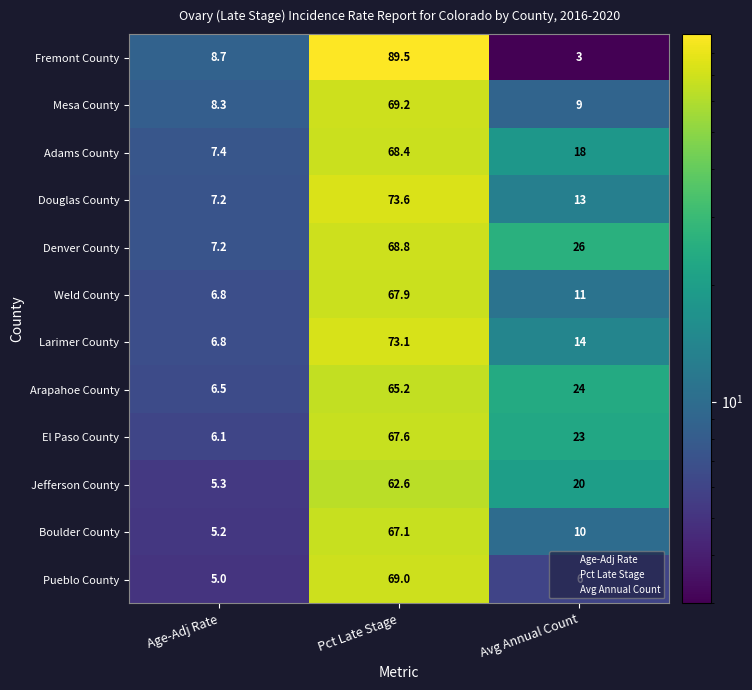

Which series has the widest spread of values?

Fremont County